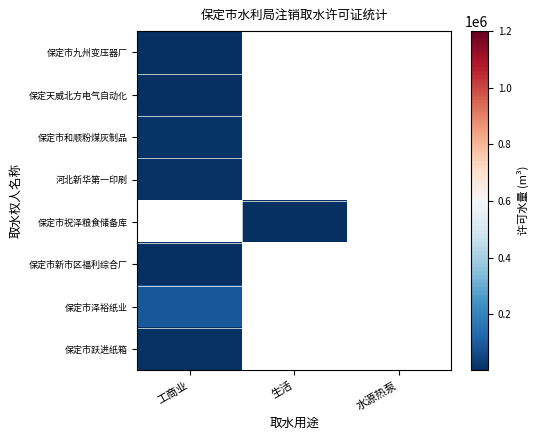

What is the spread (max minus min) of values at 工商业?

89000.0